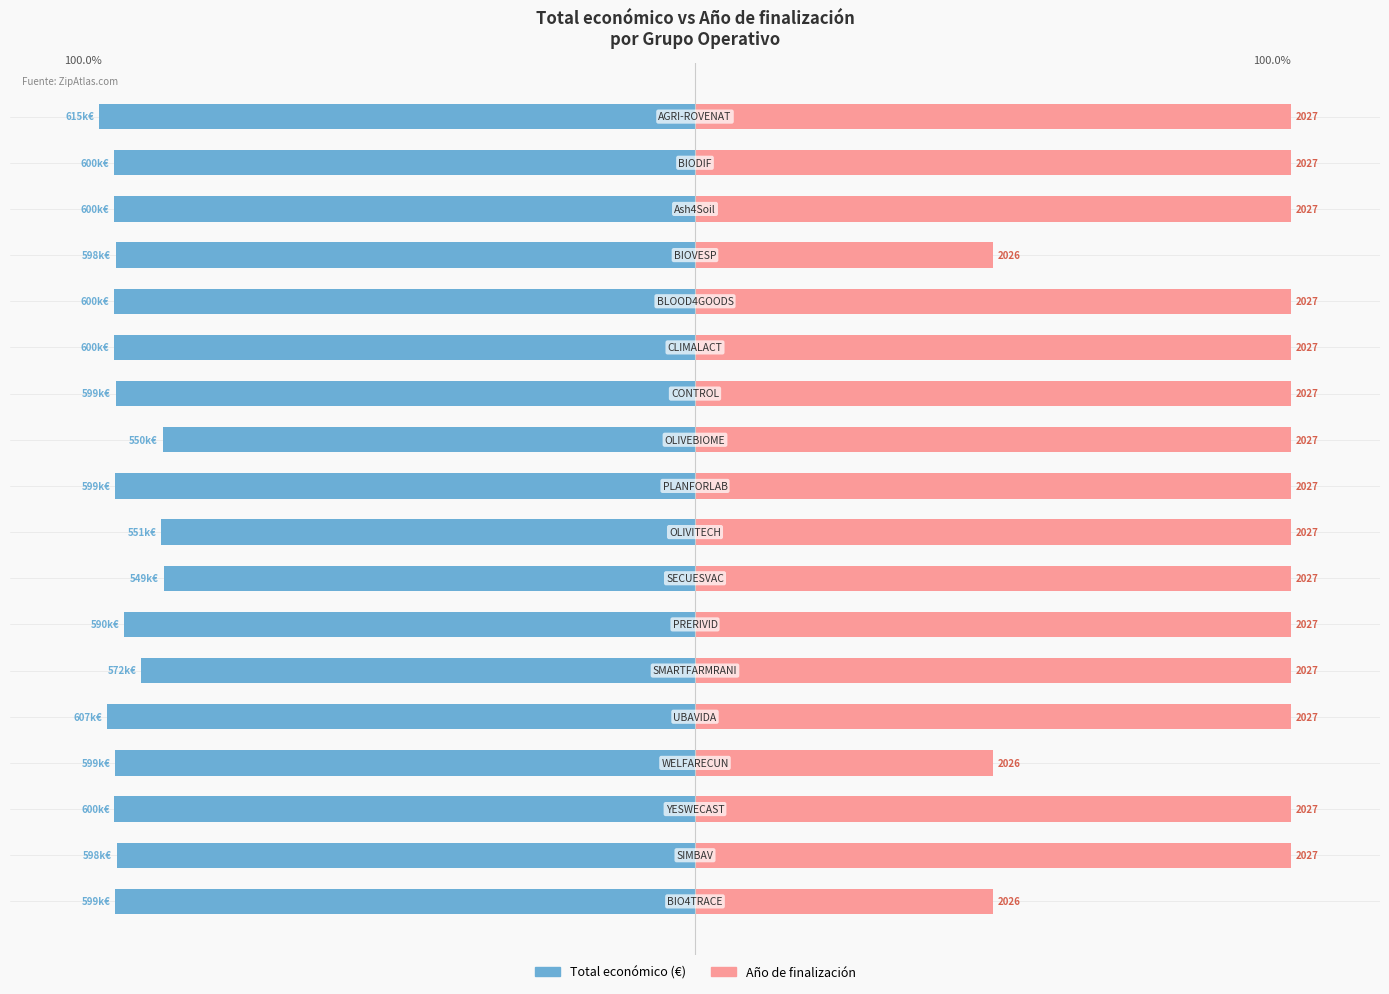

Reading left to right, what are all the values shown in this chart?

Total económico (normalizado): -97.4	-97.1	-97.5	-97.3	-98.7	-92.9	-95.8	-89.2	-89.6	-97.4	-89.4	-97.3	-97.5	-97.5	-97.2	-97.5	-97.5	-100.0
Año finalización (normalizado): 50.0	100.0	100.0	50.0	100.0	100.0	100.0	100.0	100.0	100.0	100.0	100.0	100.0	100.0	50.0	100.0	100.0	100.0